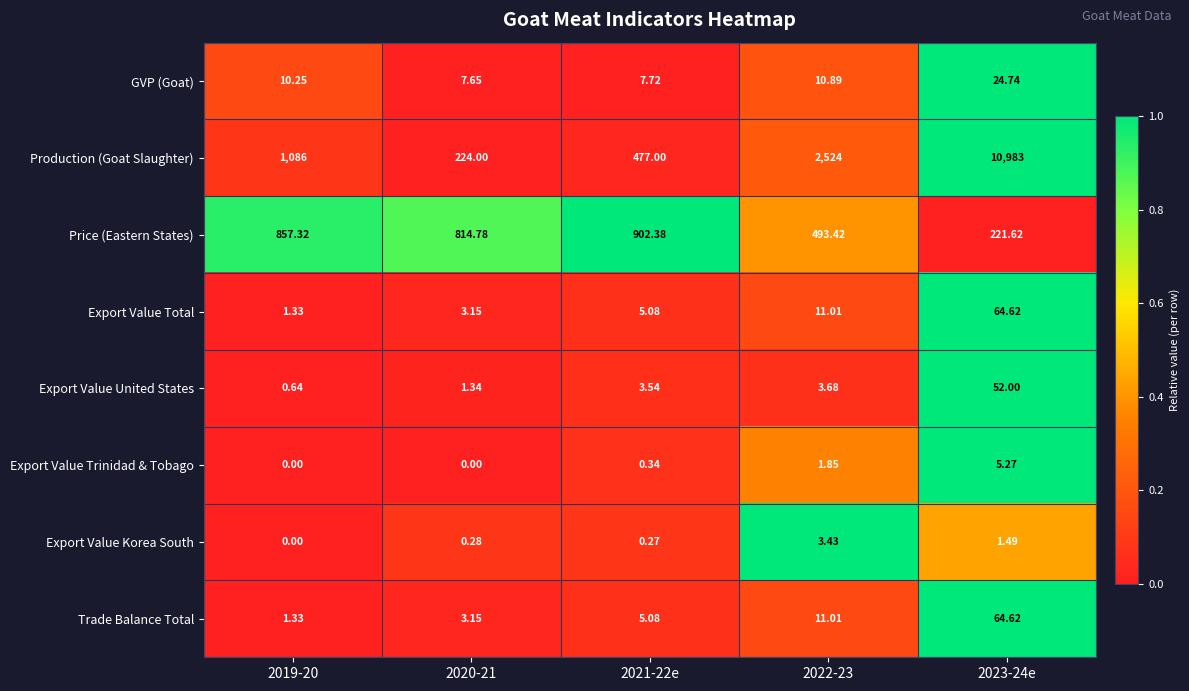

Which series has the largest range (max minus min)?

Production (Goat Slaughter)